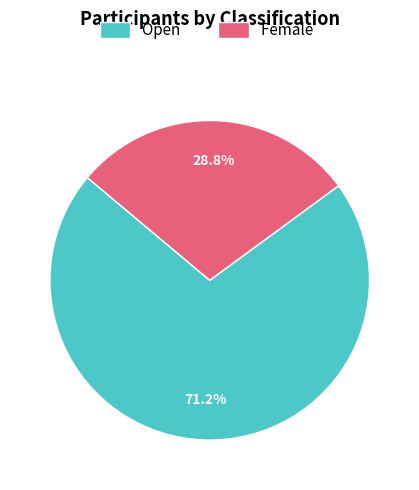

How many segments does this pie chart have?

2